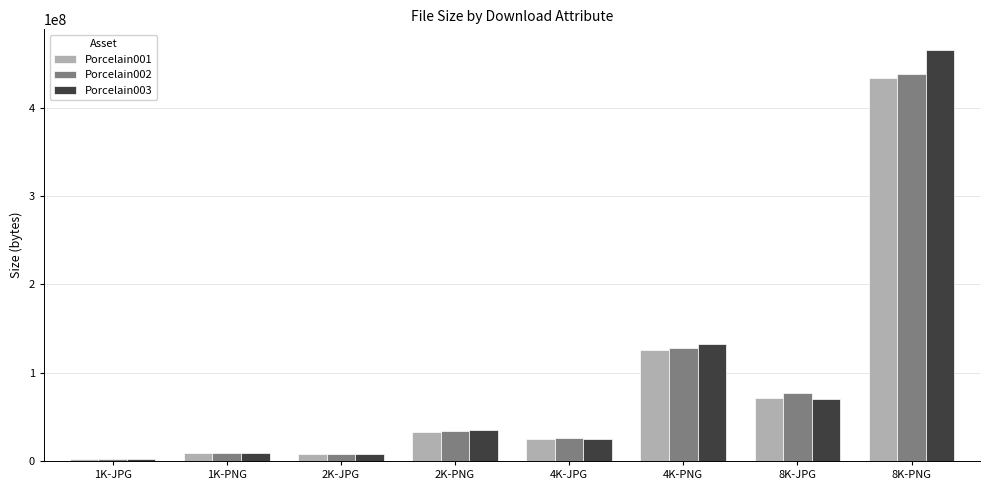

What is the maximum value for Porcelain003?

465824263